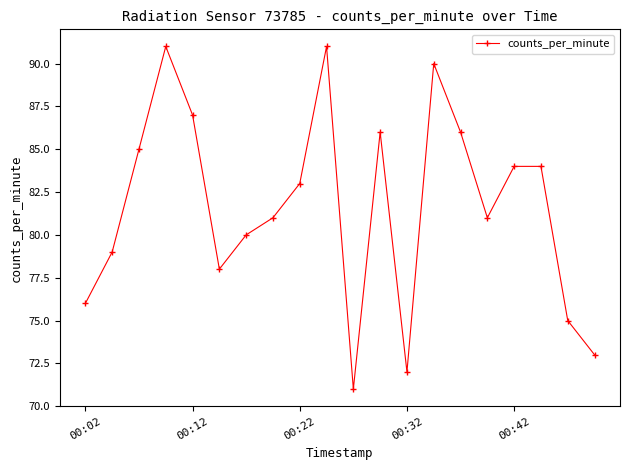

True or false: the data has more than 0 interior local peaks.

True